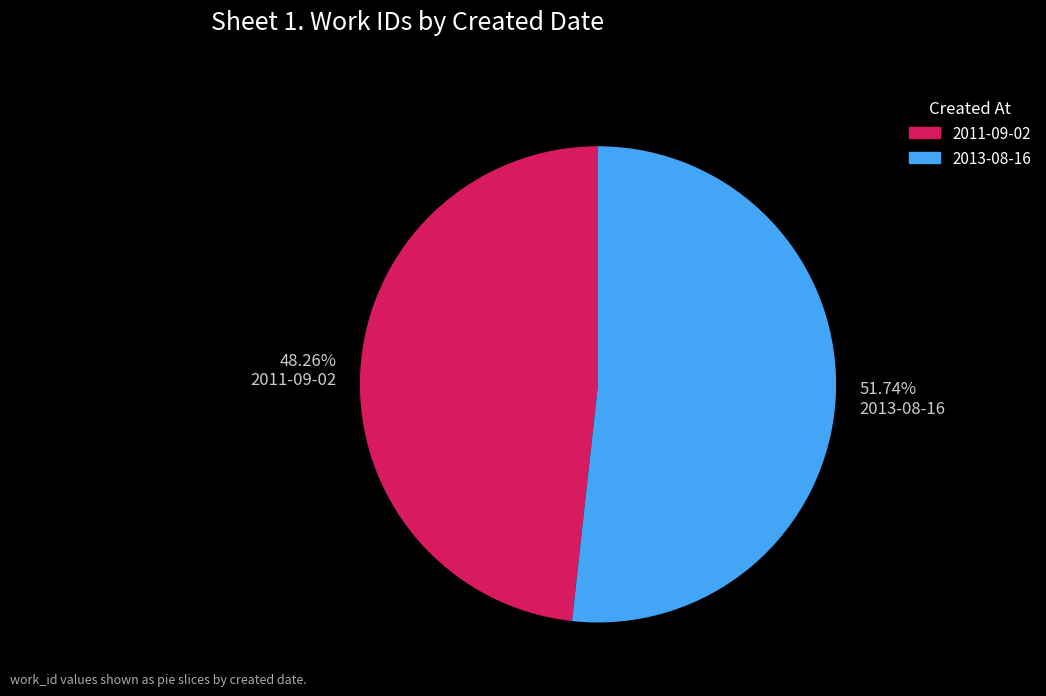

Combined, do 51.74% 2013-08-16 and 48.26% 2011-09-02 account for over 50%?

Yes